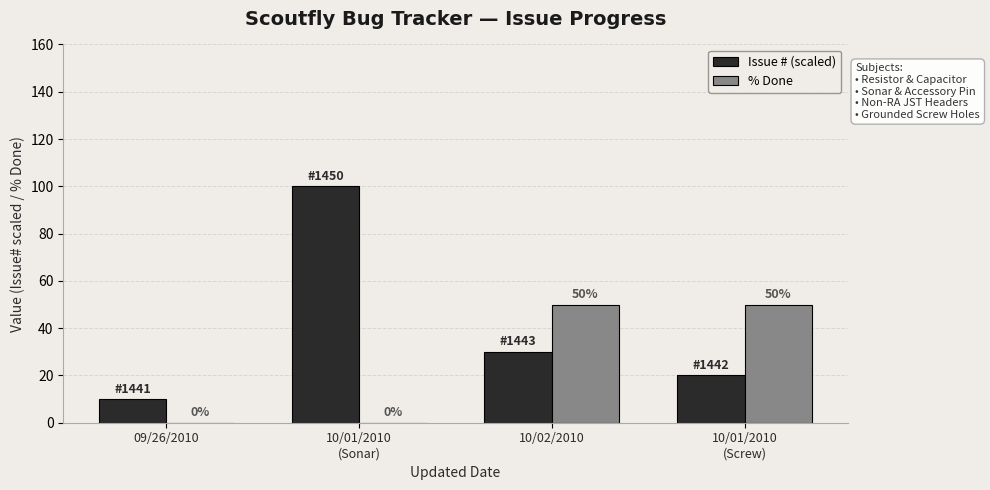

What is the spread (max minus min) of values at 10/02/2010?

20